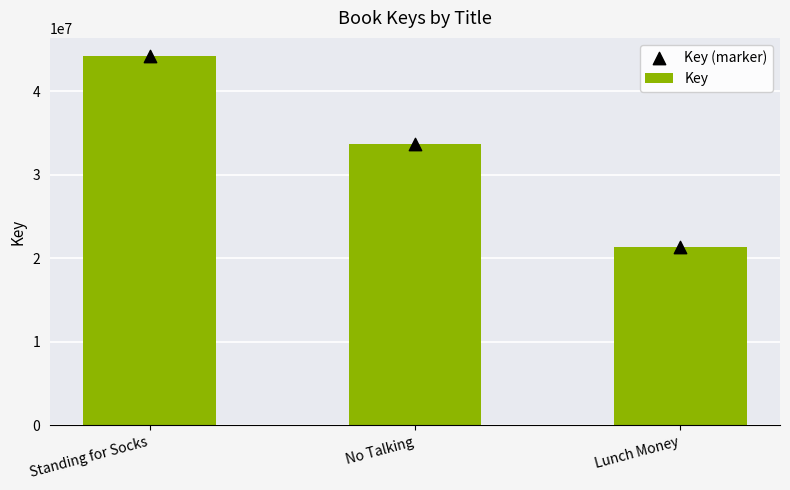

What is the total value across all series at Standing for Socks?

88309848